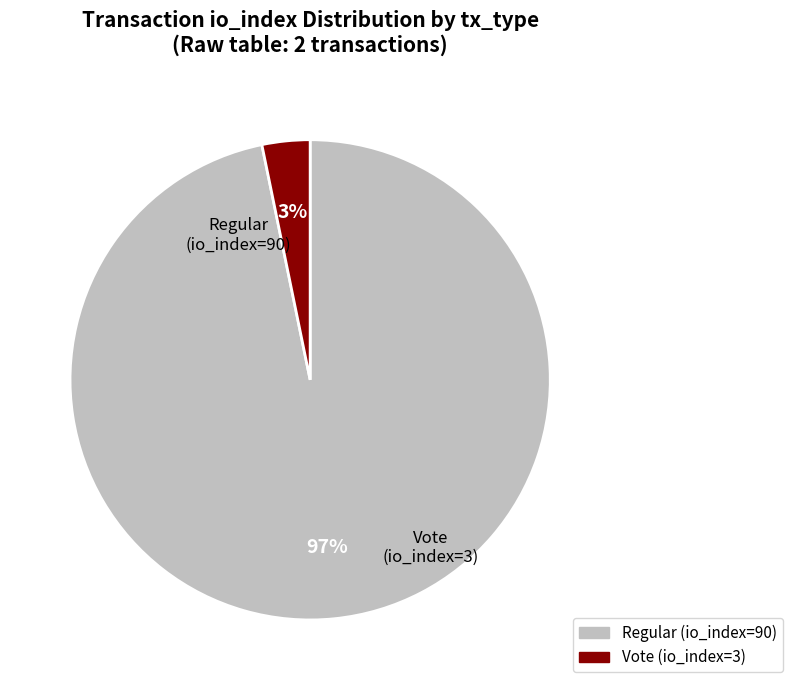

How many slices are in this pie chart?

2